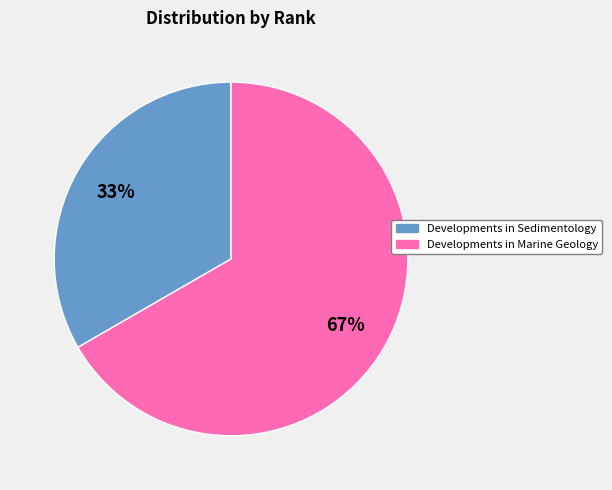

Rank the categories by value from lowest to highest.

Developments in Sedimentology, Developments in Marine Geology